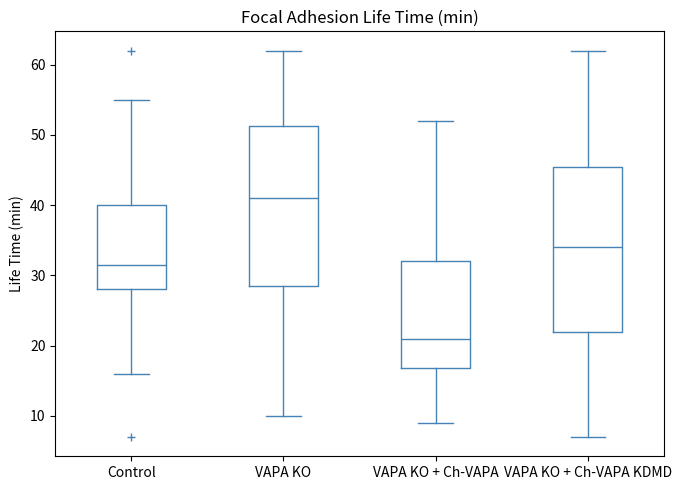

Where does the lower whisker of the box for VAPA KO + Ch-VAPA KDMD end on the y-axis? The values are not printed on the chart, so give them approximately, as read against the axis.

7